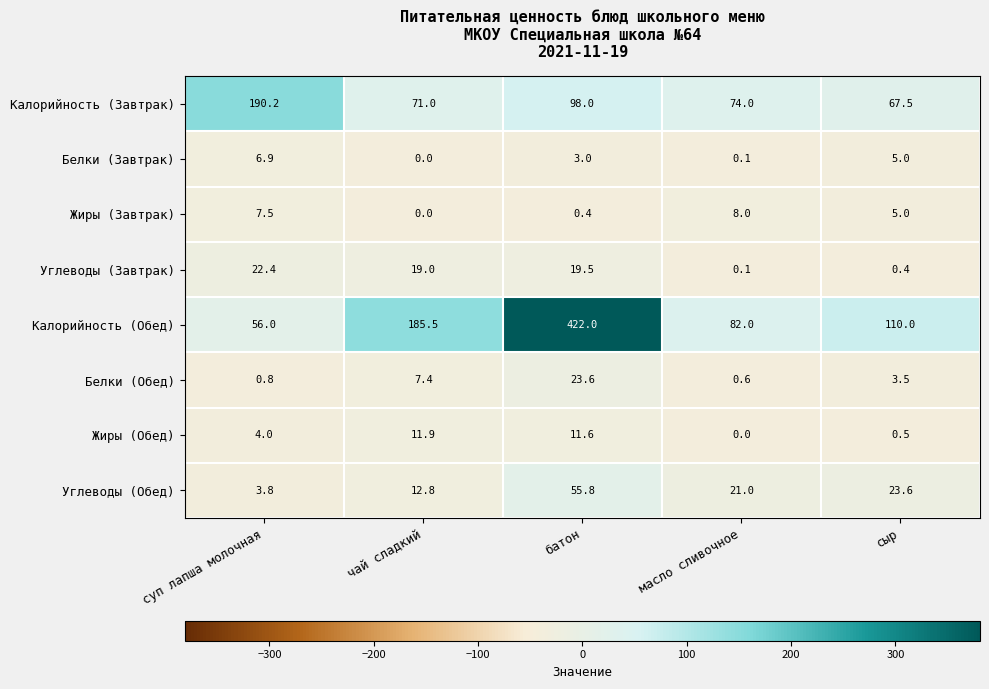

At батон, list the series in order from largest to smallest.

Калорийность (Обед), Калорийность (Завтрак), Углеводы (Обед), Белки (Обед), Углеводы (Завтрак), Жиры (Обед), Белки (Завтрак), Жиры (Завтрак)